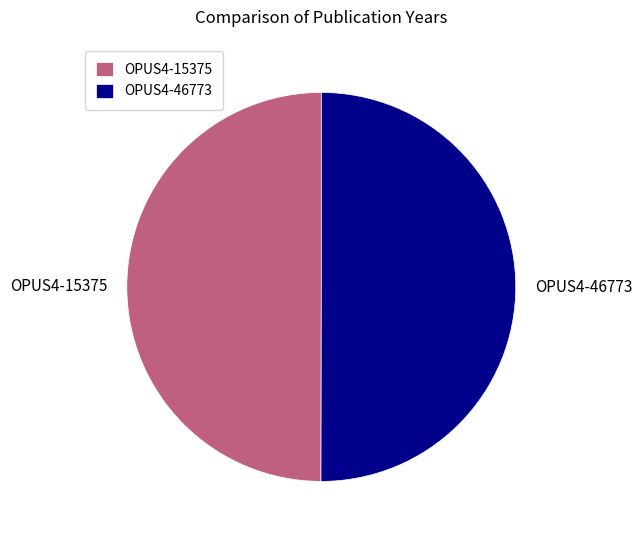

True or false: OPUS4-46773 accounts for 56% of the total.

False